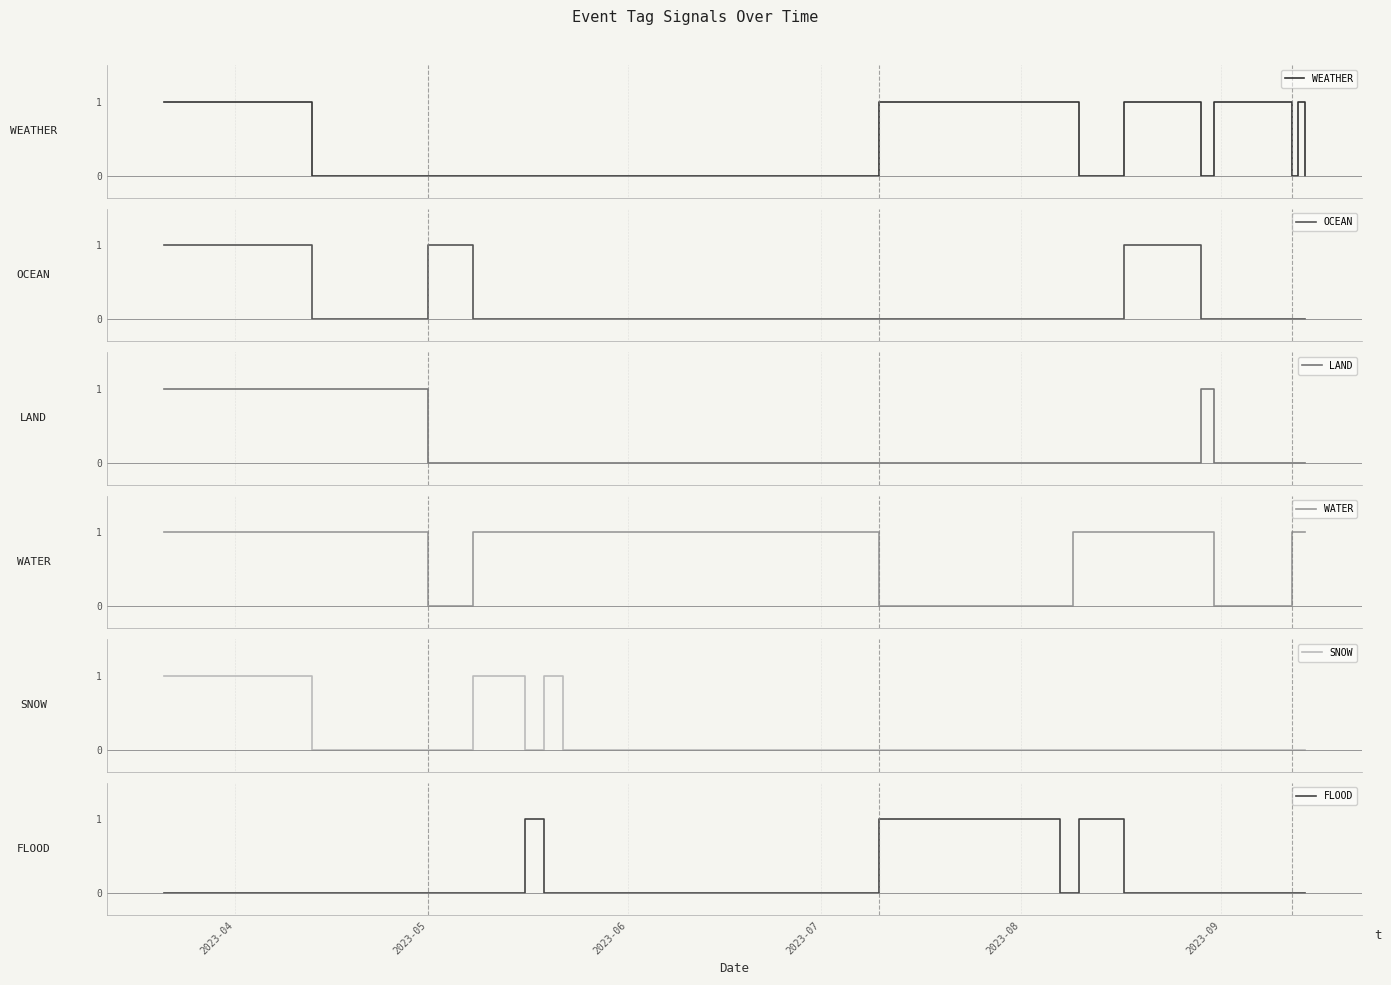

In OCEAN, how many points are higher than both neighbors (excluding endpoints)?

2